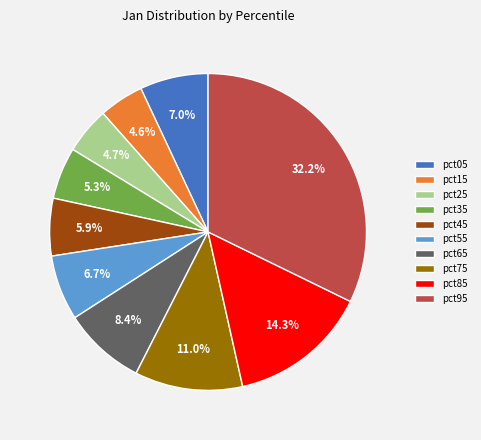

Count the number of slices in the pie.

10